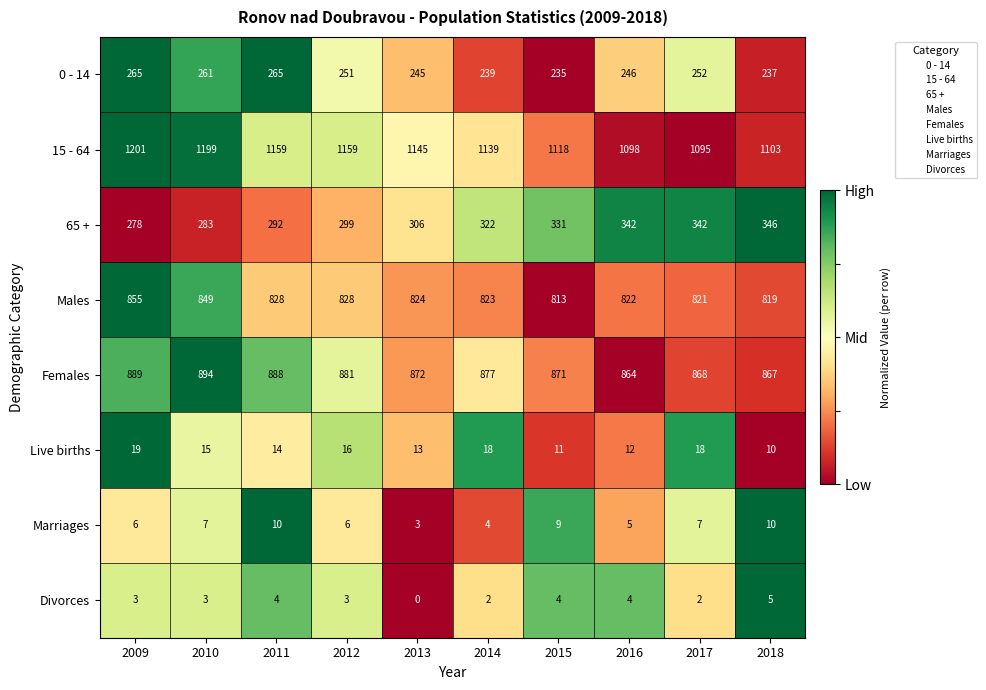

Which series has the widest spread of values?

15 - 64